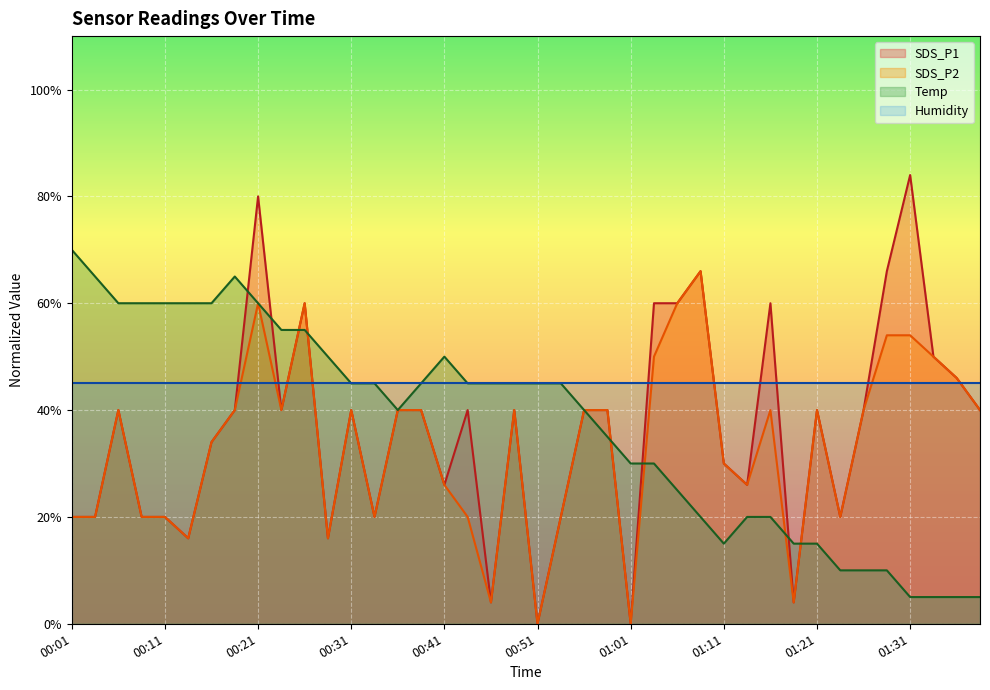

What is the label of the 21st point from the right?

00:49